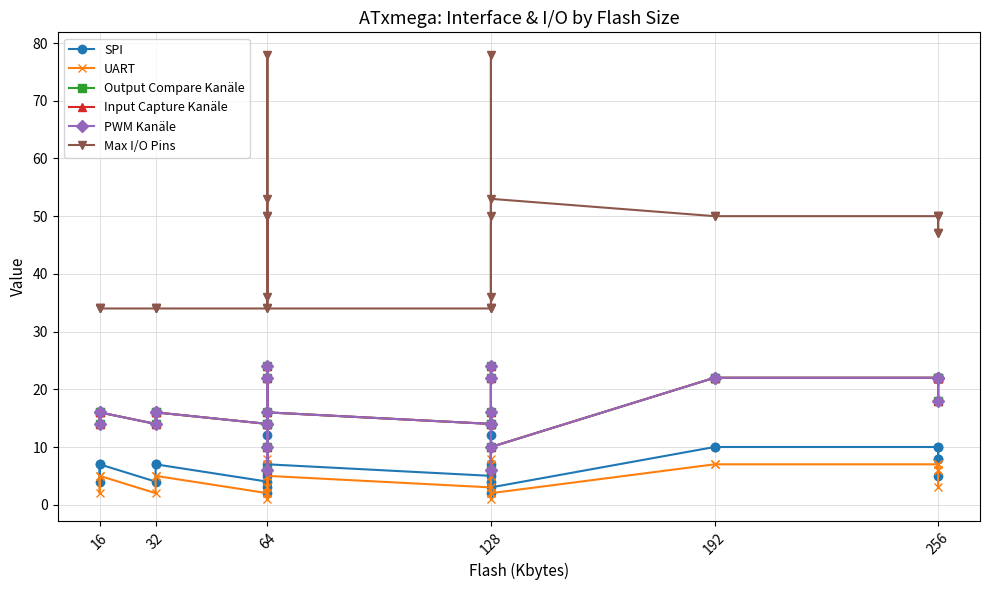

How many data points in UART are less than 5?

11